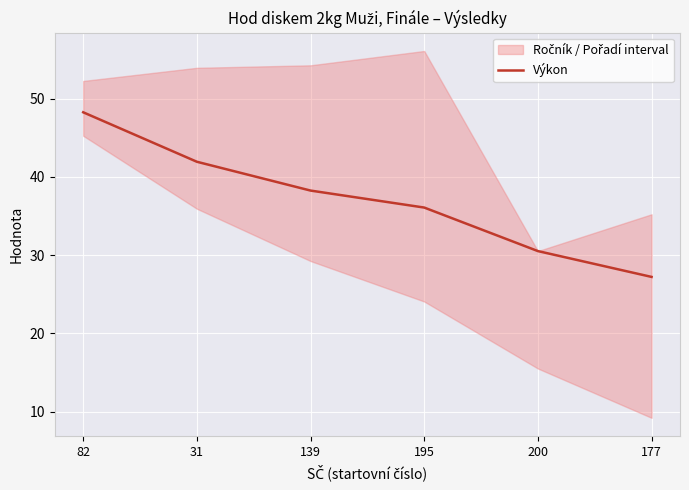

What is the difference between the second highest and second lowest values?

11.4